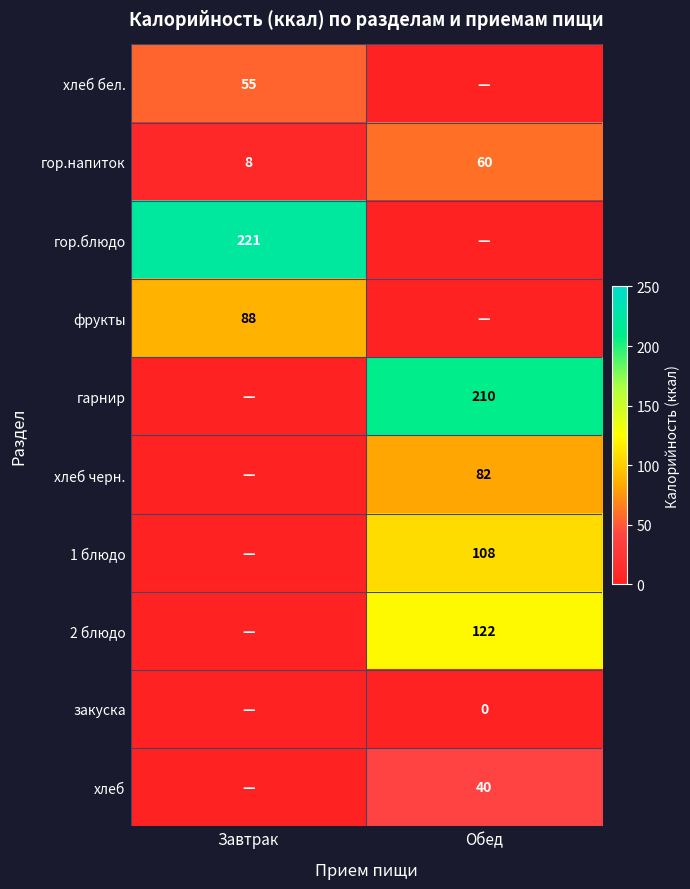

At which category is the sum across all series the highest?

Обед